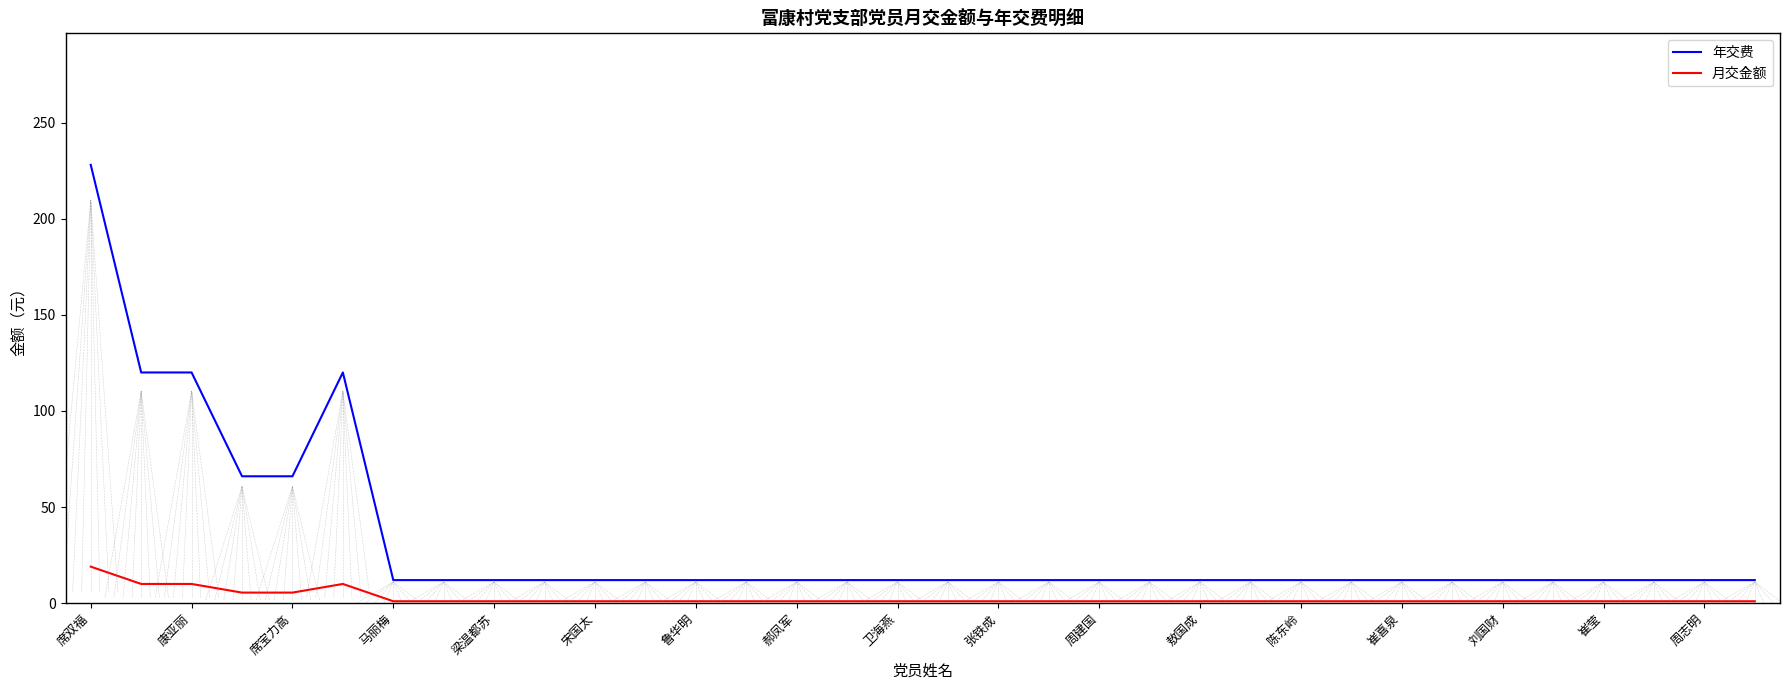

At how many categories does at least one series exceed 71?

4